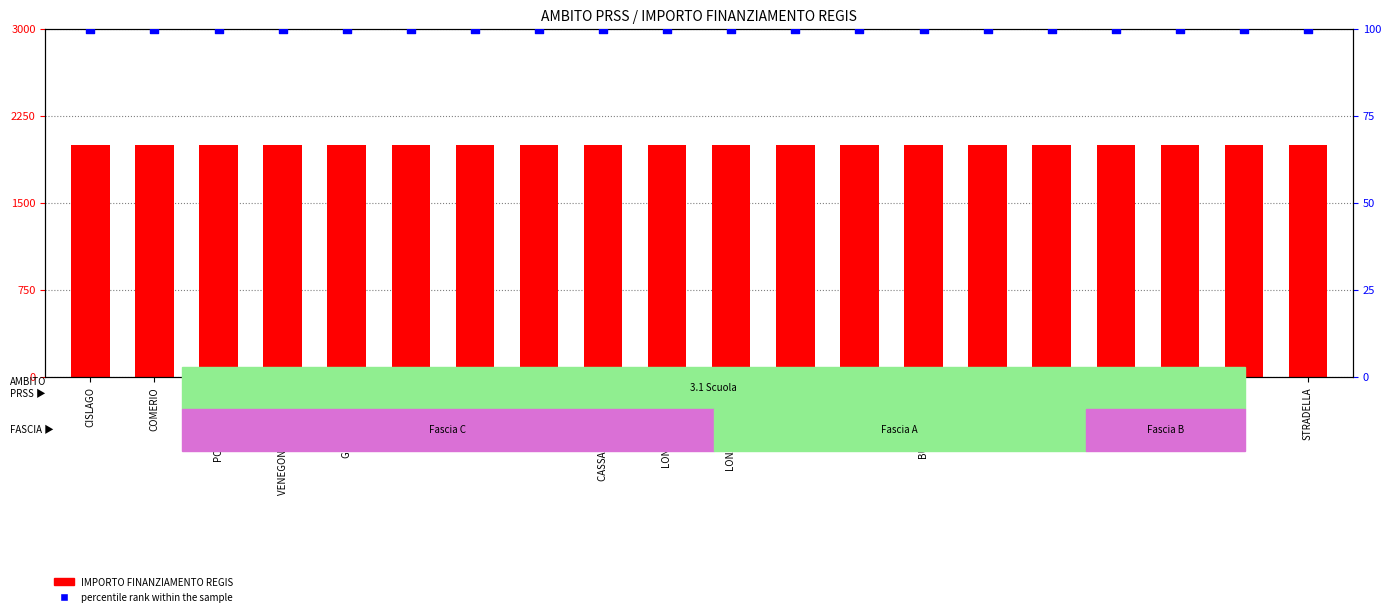

Which series reaches the maximum Y coordinate?

IMPORTO FINANZIAMENTO REGIS